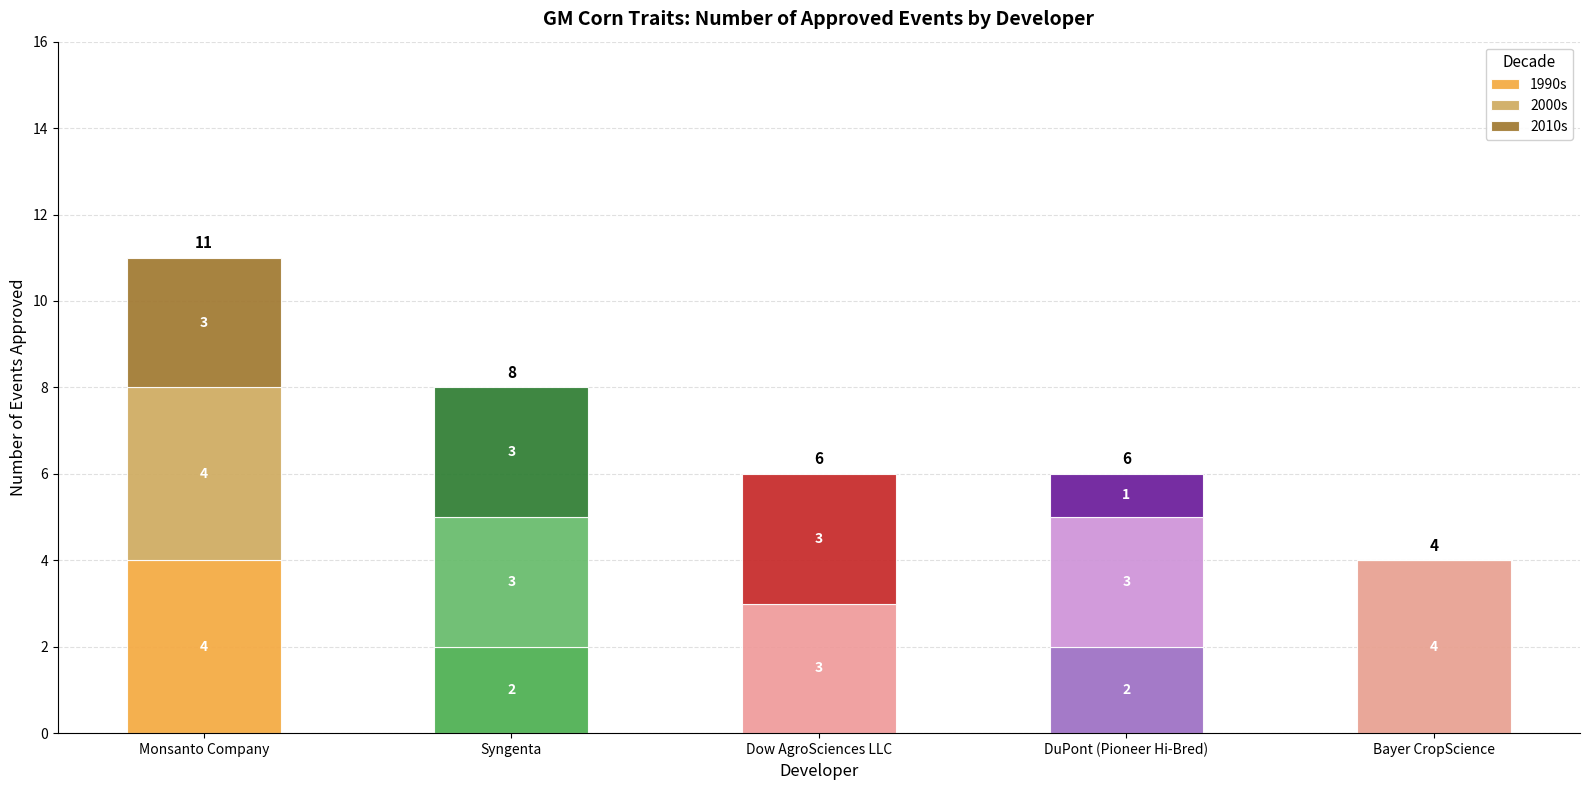

At which category is the sum across all series the highest?

Monsanto Company